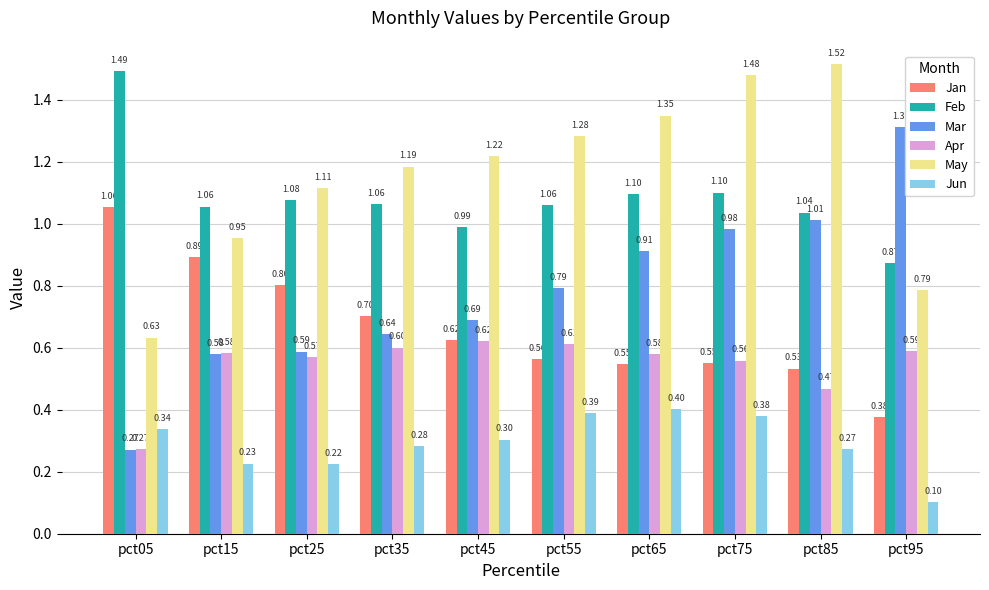

What is the average value of the Feb series?

1.1